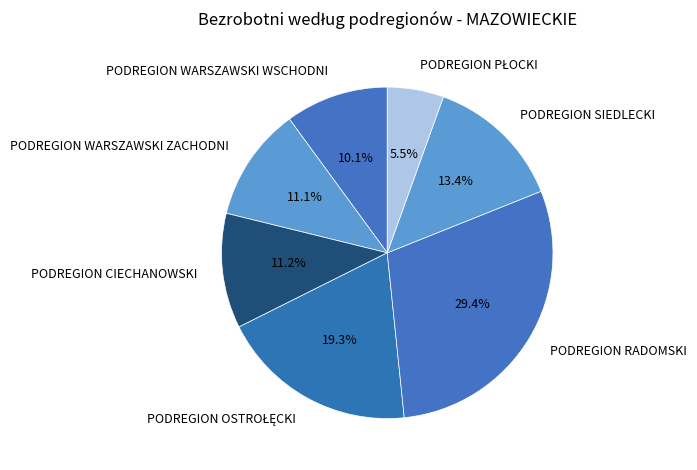

To the nearest percent, what is the difference between the largest and smallest slice percentages?

24%